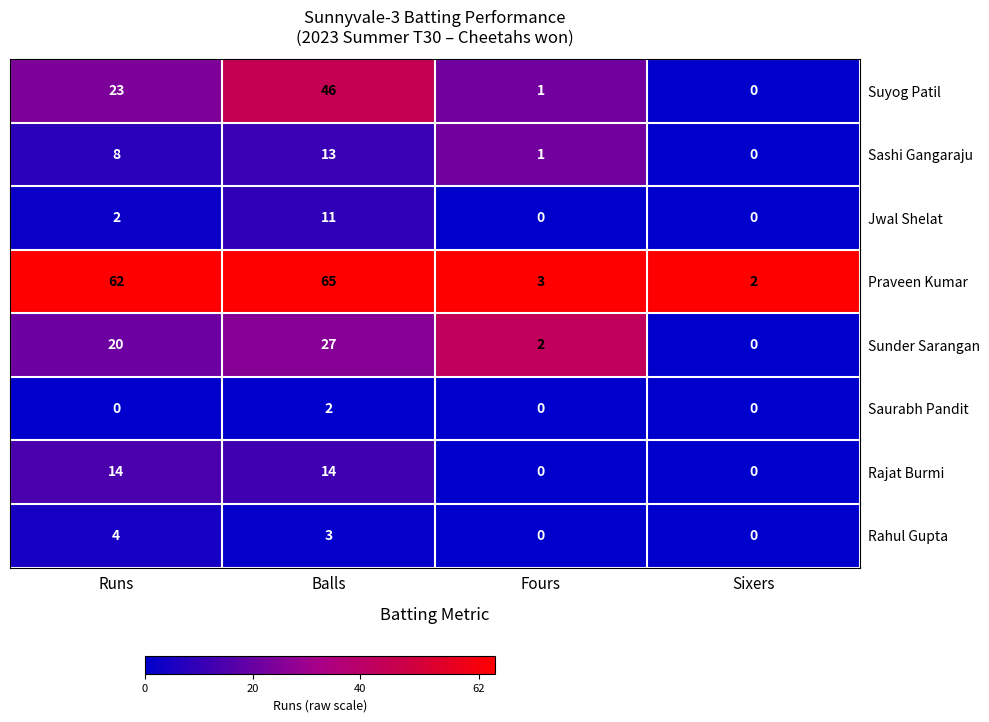

Is the value of Suyog Patil at Balls greater than the value of Sashi Gangaraju at Runs?

Yes